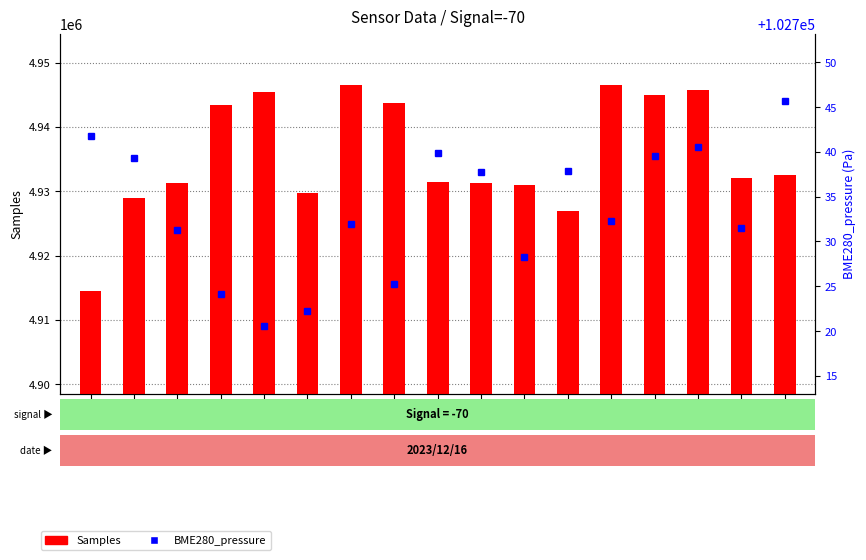

Reading left to right, transcribe all the data shown in this chart.

Samples: 4914539.0	4928902.0	4931294.0	4943465.0	4945430.0	4929658.0	4946517.0	4943746.0	4931481.0	4931231.0	4930904.0	4926980.0	4946518.0	4945024.0	4945769.0	4932011.0	4932583.0
BME280_pressure: 102741.8	102739.3	102731.2	102724.2	102720.6	102722.2	102731.9	102725.2	102739.9	102737.8	102728.2	102737.9	102732.2	102739.5	102740.5	102731.5	102745.7